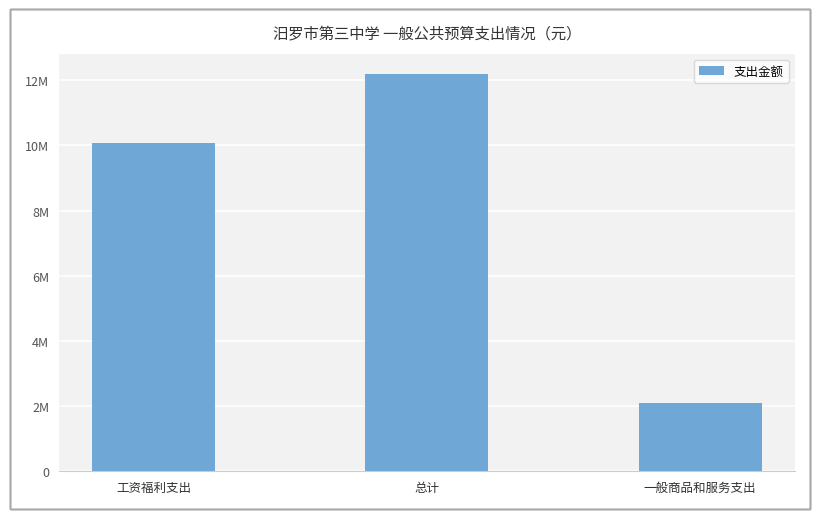

Reading left to right, transcribe all the data shown in this chart.

10091068.8	12208303.0	2093114.0